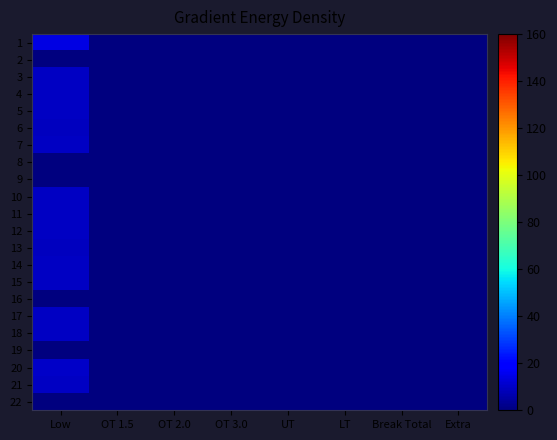

Reading right to left, extract all data points from this chart.

1: Extra=0.0	Break Total=0.0	LT=0.0	UT=0.0	OT 3.0=0.0	OT 2.0=0.0	OT 1.5=0.0	Low=14.0
2: Extra=0.0	Break Total=0.0	LT=0.0	UT=0.0	OT 3.0=0.0	OT 2.0=0.0	OT 1.5=0.0	Low=0.0
3: Extra=0.0	Break Total=0.0	LT=0.0	UT=0.0	OT 3.0=0.0	OT 2.0=0.0	OT 1.5=0.0	Low=9.6
4: Extra=0.0	Break Total=0.0	LT=0.0	UT=0.0	OT 3.0=0.0	OT 2.0=0.0	OT 1.5=0.0	Low=9.6
5: Extra=0.0	Break Total=0.0	LT=0.0	UT=0.0	OT 3.0=0.0	OT 2.0=0.0	OT 1.5=0.0	Low=9.9
6: Extra=0.0	Break Total=0.0	LT=0.0	UT=0.0	OT 3.0=0.0	OT 2.0=0.0	OT 1.5=0.0	Low=9.3
7: Extra=0.0	Break Total=0.0	LT=0.0	UT=0.0	OT 3.0=0.0	OT 2.0=0.0	OT 1.5=0.0	Low=9.6
8: Extra=0.0	Break Total=0.0	LT=0.0	UT=0.0	OT 3.0=0.0	OT 2.0=0.0	OT 1.5=0.0	Low=0.0
9: Extra=0.0	Break Total=0.0	LT=0.0	UT=0.0	OT 3.0=0.0	OT 2.0=0.0	OT 1.5=0.0	Low=0.0
10: Extra=0.0	Break Total=0.0	LT=0.0	UT=0.0	OT 3.0=0.0	OT 2.0=0.0	OT 1.5=0.0	Low=9.6
11: Extra=0.0	Break Total=0.0	LT=0.0	UT=0.0	OT 3.0=0.0	OT 2.0=0.0	OT 1.5=0.0	Low=9.4
12: Extra=0.0	Break Total=0.0	LT=0.0	UT=0.0	OT 3.0=0.0	OT 2.0=0.0	OT 1.5=0.0	Low=9.7
13: Extra=0.0	Break Total=0.0	LT=0.0	UT=0.0	OT 3.0=0.0	OT 2.0=0.0	OT 1.5=0.0	Low=9.4
14: Extra=0.0	Break Total=0.0	LT=0.0	UT=0.0	OT 3.0=0.0	OT 2.0=0.0	OT 1.5=0.0	Low=9.8
15: Extra=0.0	Break Total=0.0	LT=0.0	UT=0.0	OT 3.0=0.0	OT 2.0=0.0	OT 1.5=0.0	Low=9.6
16: Extra=0.0	Break Total=0.0	LT=0.0	UT=0.0	OT 3.0=0.0	OT 2.0=0.0	OT 1.5=0.0	Low=0.0
17: Extra=0.0	Break Total=0.0	LT=0.0	UT=0.0	OT 3.0=0.0	OT 2.0=0.0	OT 1.5=0.0	Low=9.6
18: Extra=0.0	Break Total=0.0	LT=0.0	UT=0.0	OT 3.0=0.0	OT 2.0=0.0	OT 1.5=0.0	Low=9.5
19: Extra=0.0	Break Total=0.0	LT=0.0	UT=0.0	OT 3.0=0.0	OT 2.0=0.0	OT 1.5=0.0	Low=0.0
20: Extra=0.0	Break Total=0.0	LT=0.0	UT=0.0	OT 3.0=0.0	OT 2.0=0.0	OT 1.5=0.0	Low=10.3
21: Extra=0.0	Break Total=0.0	LT=0.0	UT=0.0	OT 3.0=0.0	OT 2.0=0.0	OT 1.5=0.0	Low=9.6
22: Extra=0.0	Break Total=0.0	LT=0.0	UT=0.0	OT 3.0=0.0	OT 2.0=0.0	OT 1.5=0.0	Low=0.0